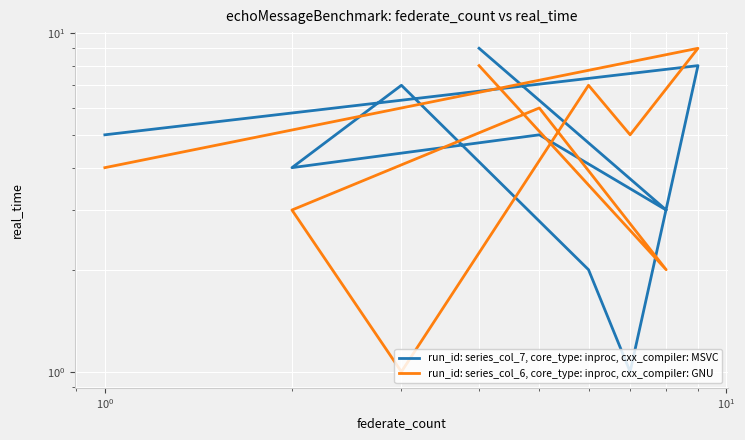

Is it true that run_id: series_col_7, core_type: inproc, cxx_compiler: MSVC equals 8 at 8?

False